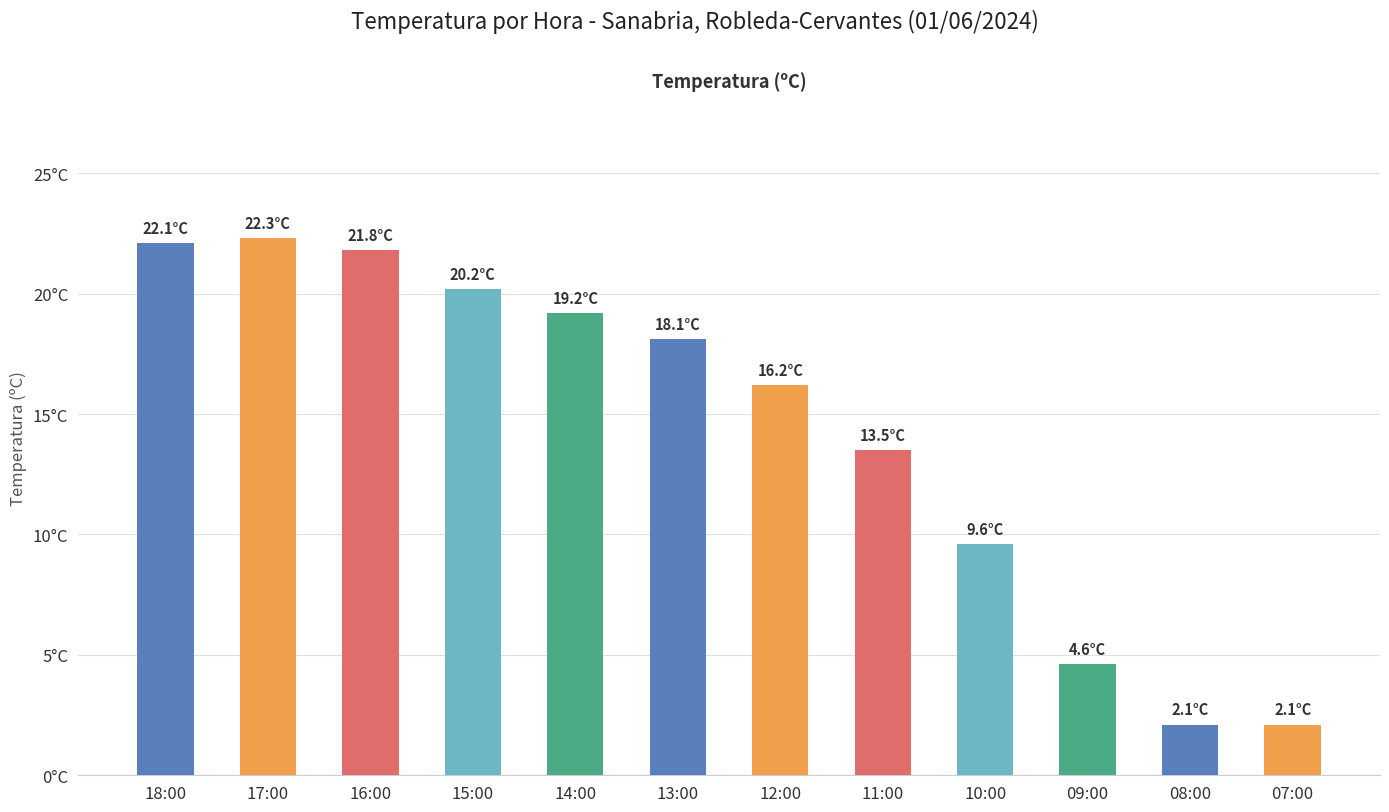

Are the bars horizontal?

No